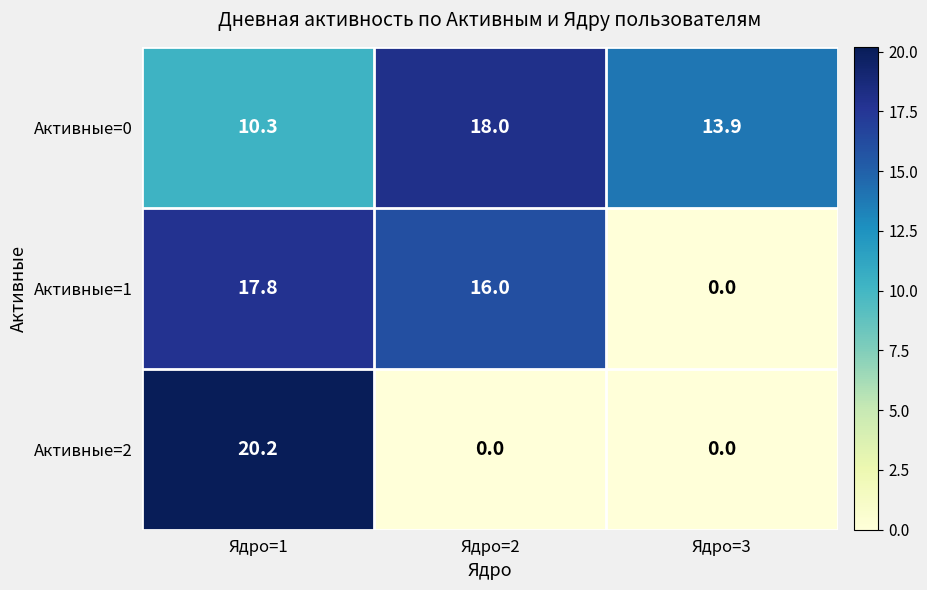

What is the difference between the second highest and minimum values in the Активные=0 series?

3.6